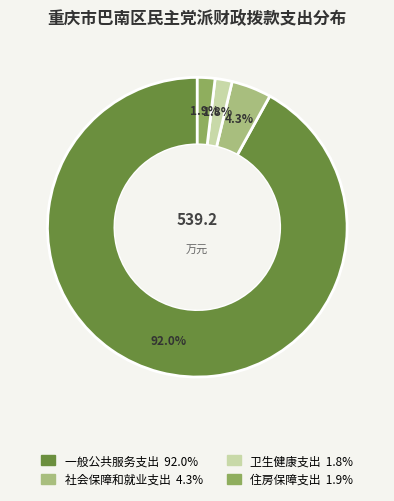

Approximately how many times larger is the value at 一般公共服务支出 compared to 社会保障和就业支出?

21.4